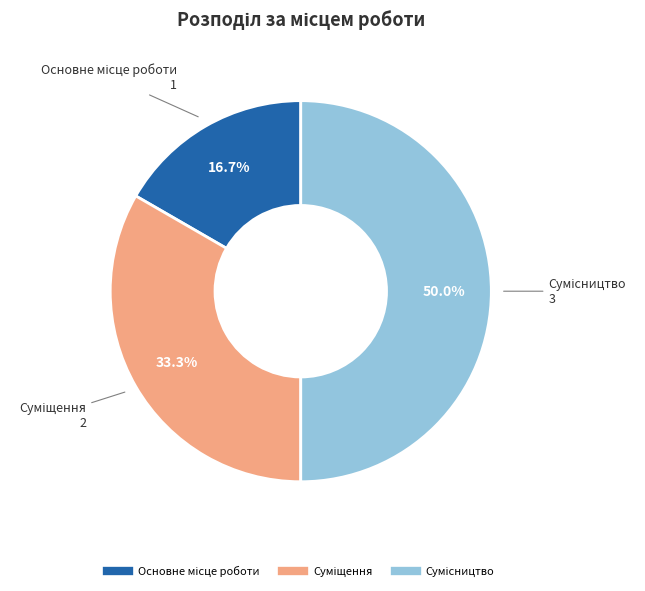

Is Основне місце роботи the majority of the pie?

No